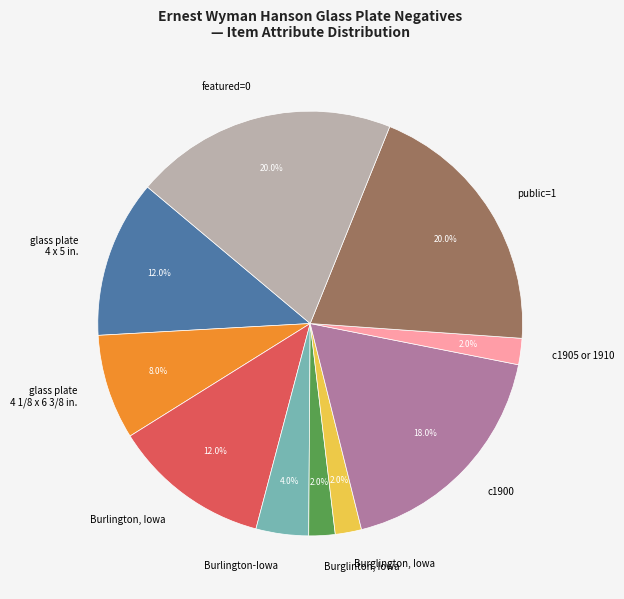

Does Burlington-Iowa account for over 50% of the chart?

No